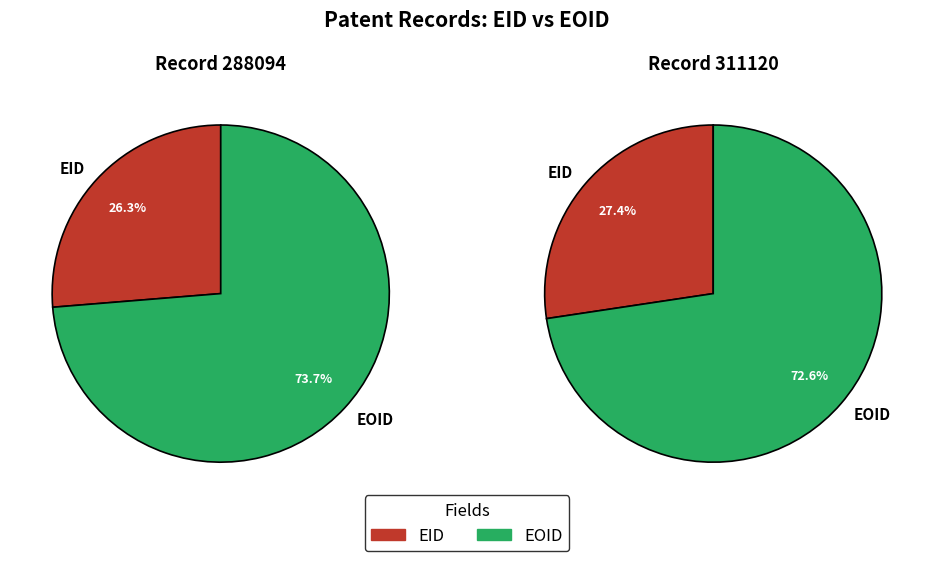

True or false: EID accounts for 37% of the total.

False